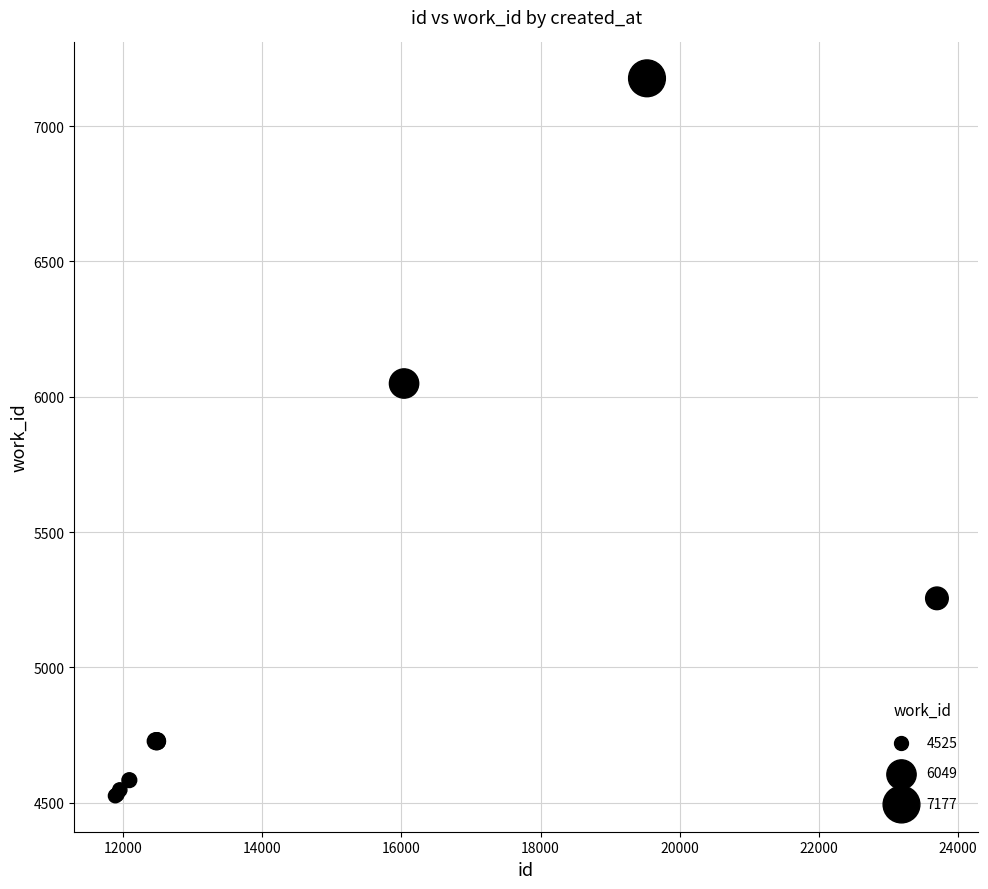

What Y value in the scatter plot is closest to 5851?

6049